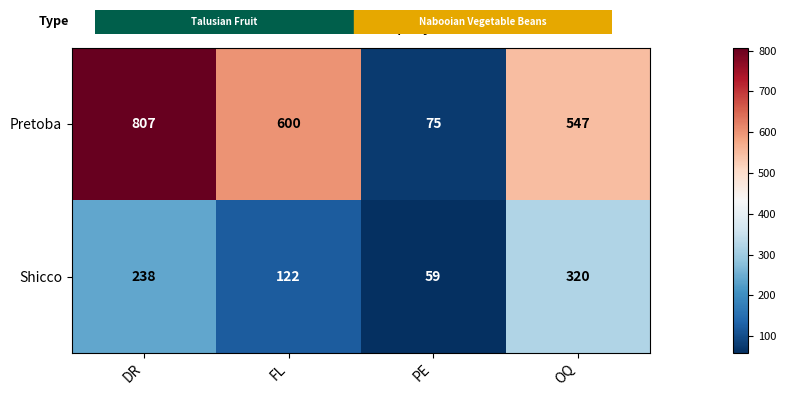

What is the greatest value displayed?

807